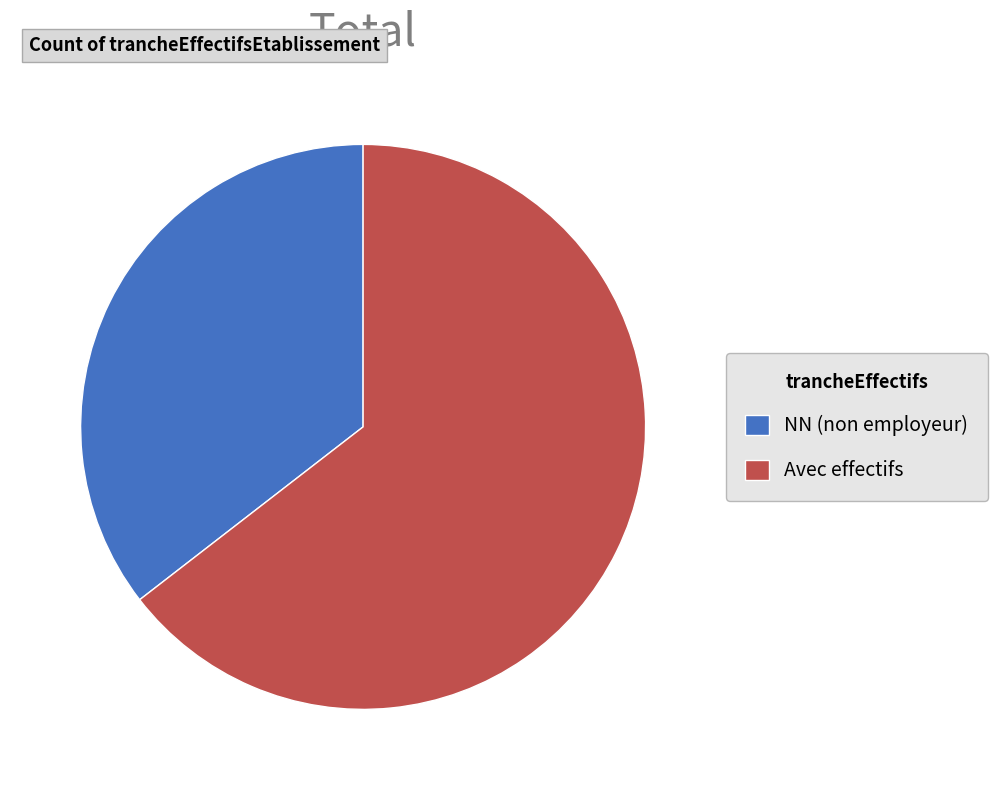

Is it true that NN (non employeur) is 35% of the pie?

True